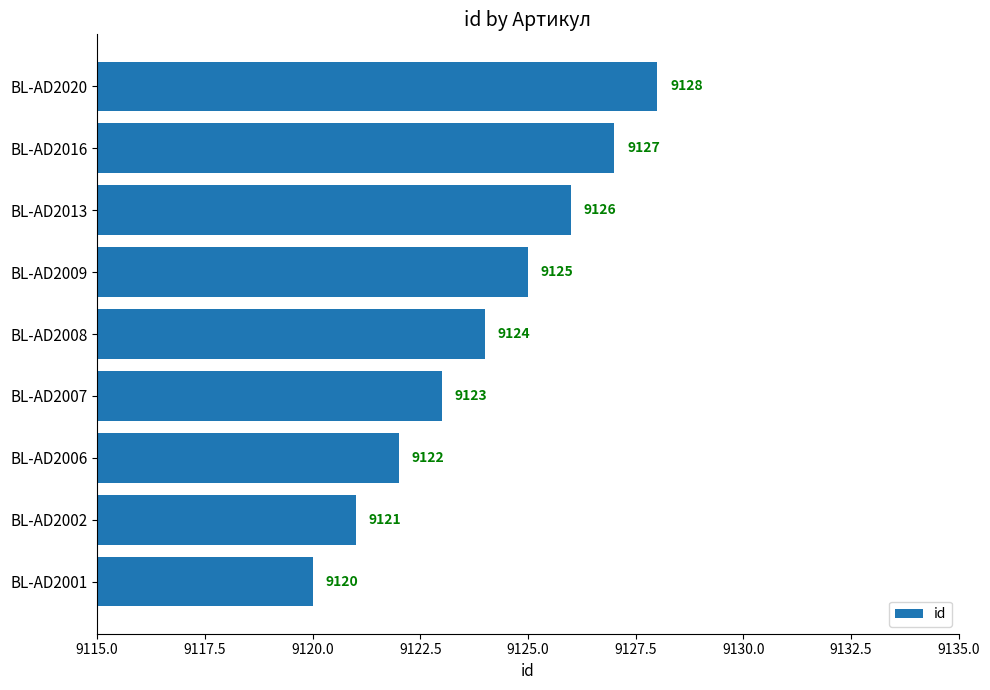

What is the difference between the maximum and minimum values?

8